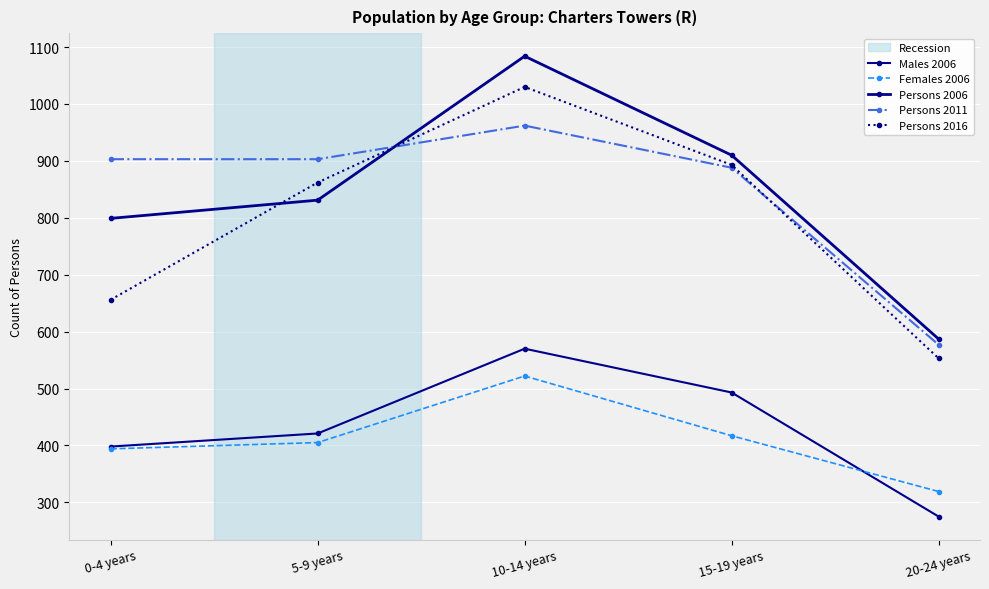

What is the label of the 5th point from the right?

0-4 years